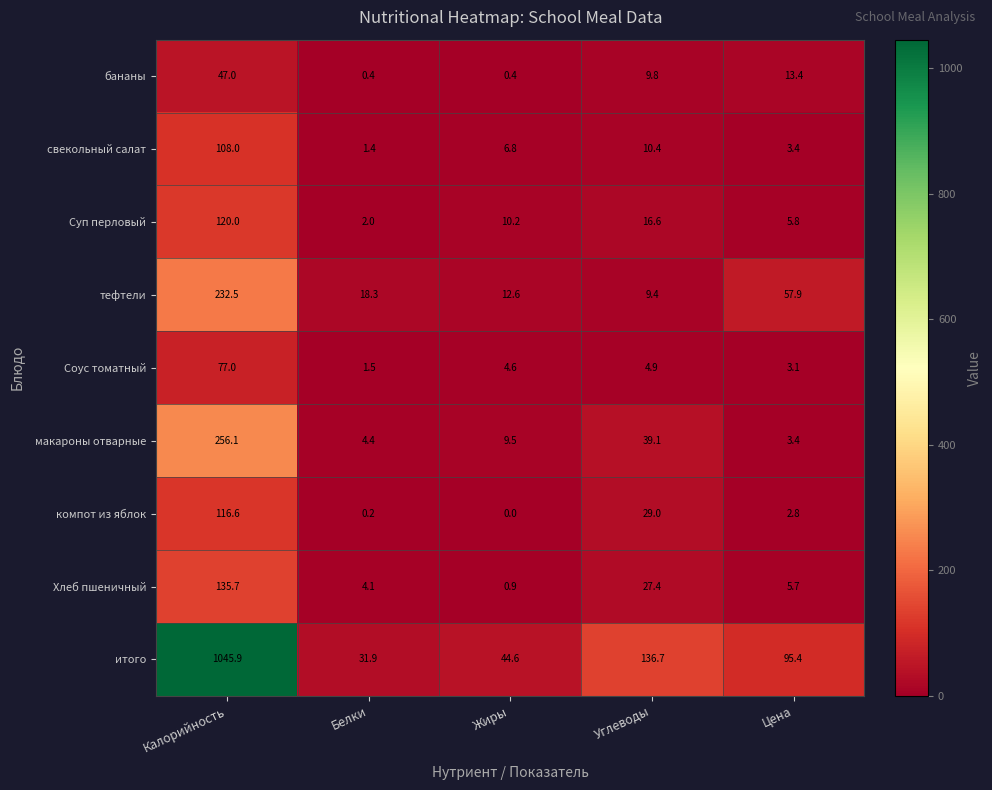

At Калорийность, list the series in order from largest to smallest.

итого, макароны отварные, тефтели, Хлеб пшеничный, Суп перловый, компот из яблок, свекольный салат, Соус томатный, бананы